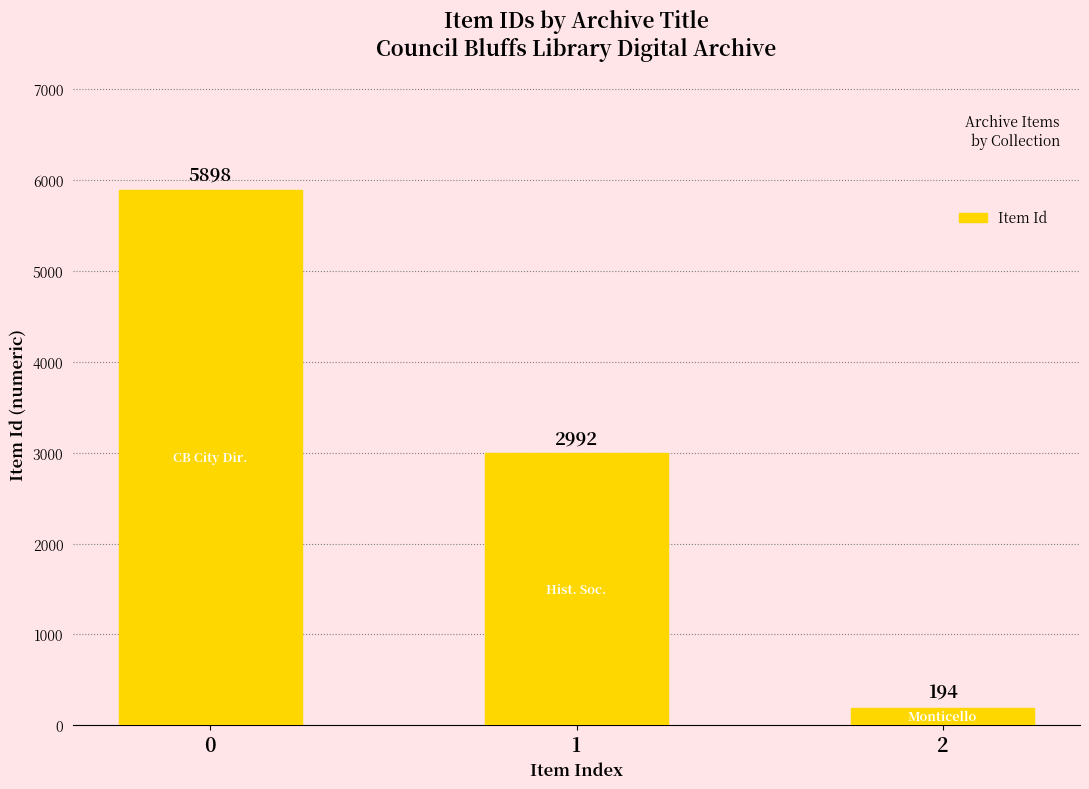

The value at 0 is 8070. True or false?

False